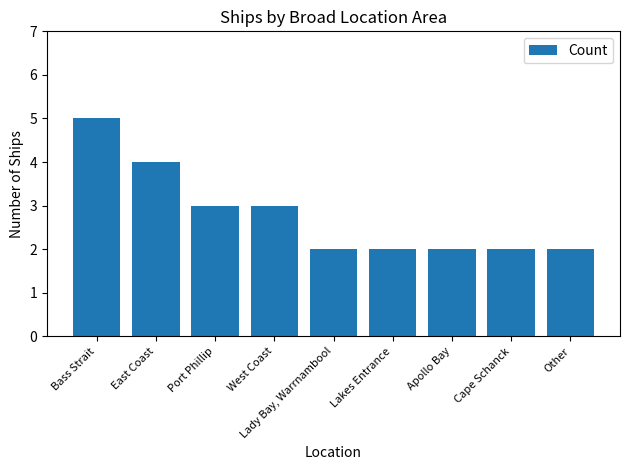

Read the value at East Coast.

4